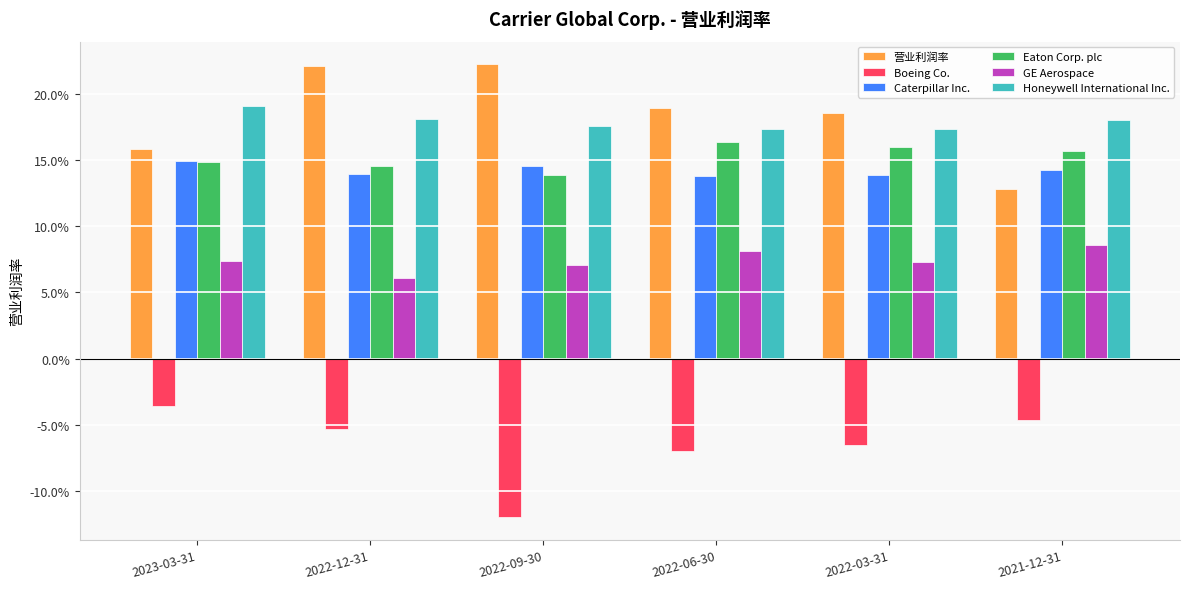

Which series has the largest total across all categories?

营业利润率